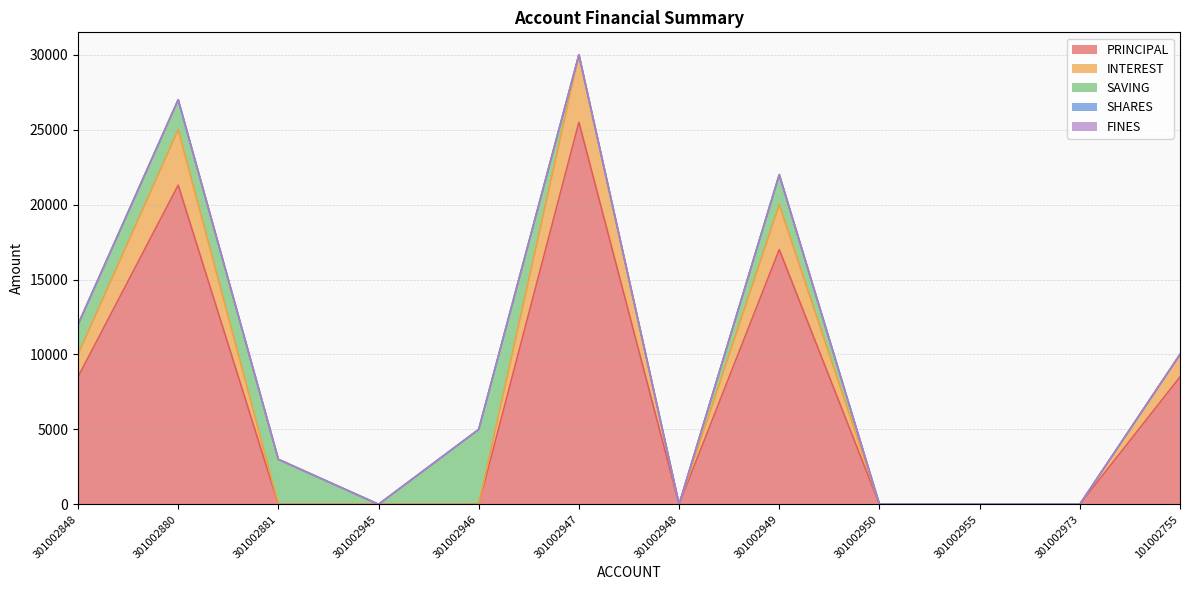

At which category does INTEREST reach its first local peak?

301002880